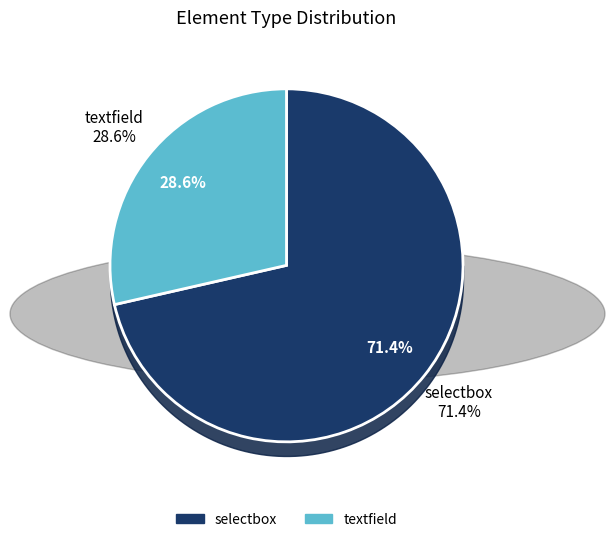

The selectbox slice represents 71% of the pie. True or false?

True